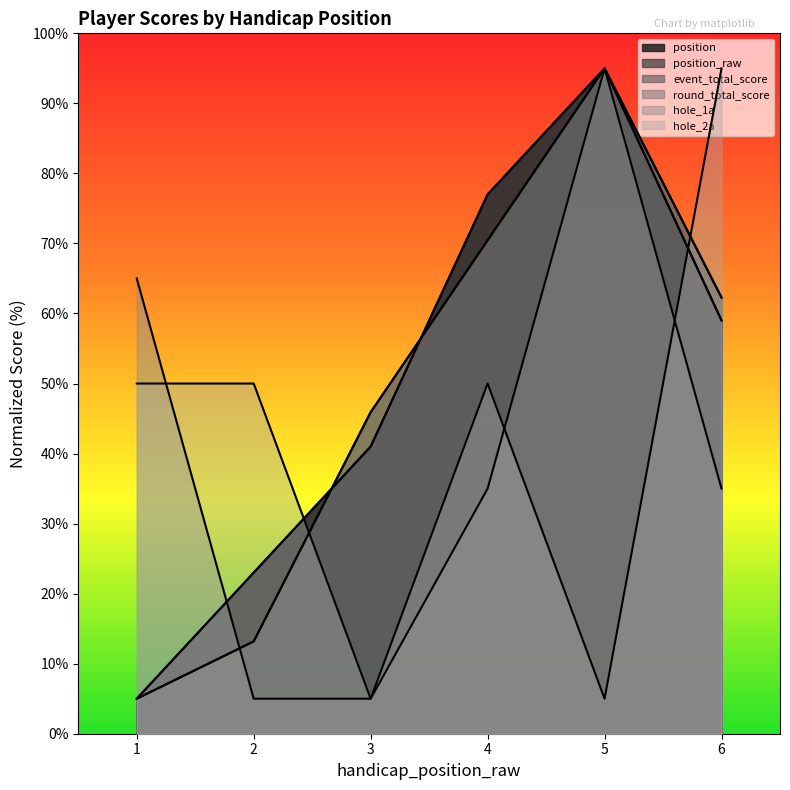

What is the sum of all round_total_score values?

291.8